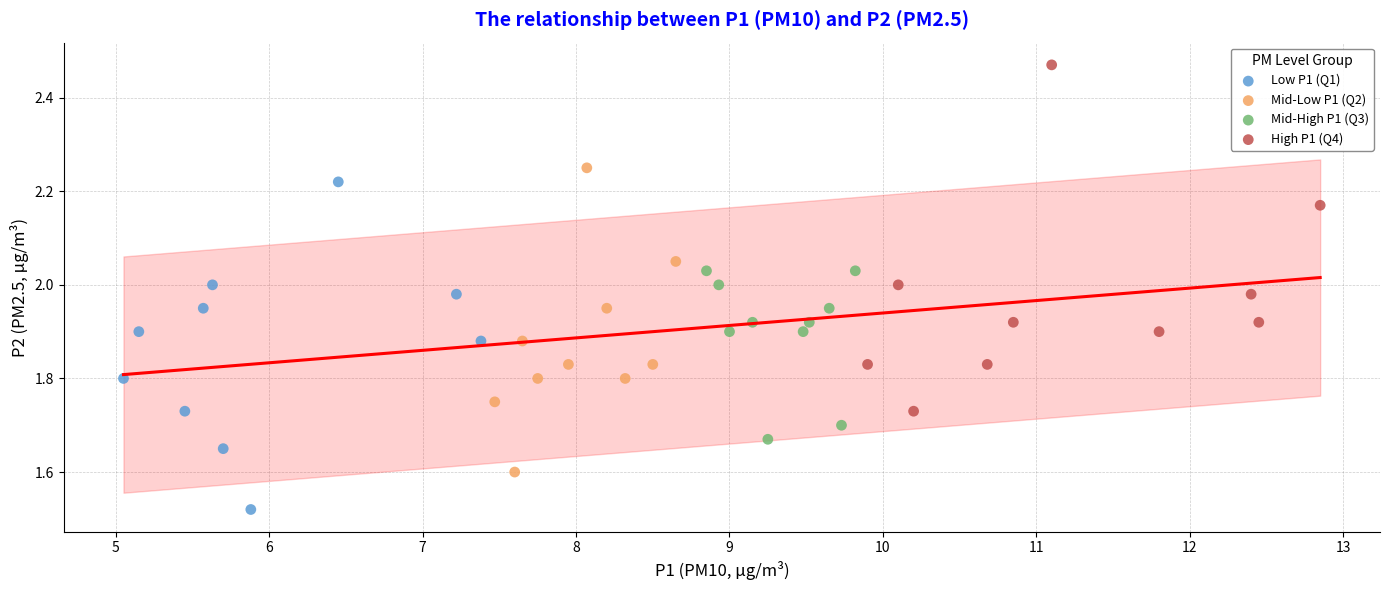

Which series reaches the minimum Y coordinate?

Low P1 (Q1)